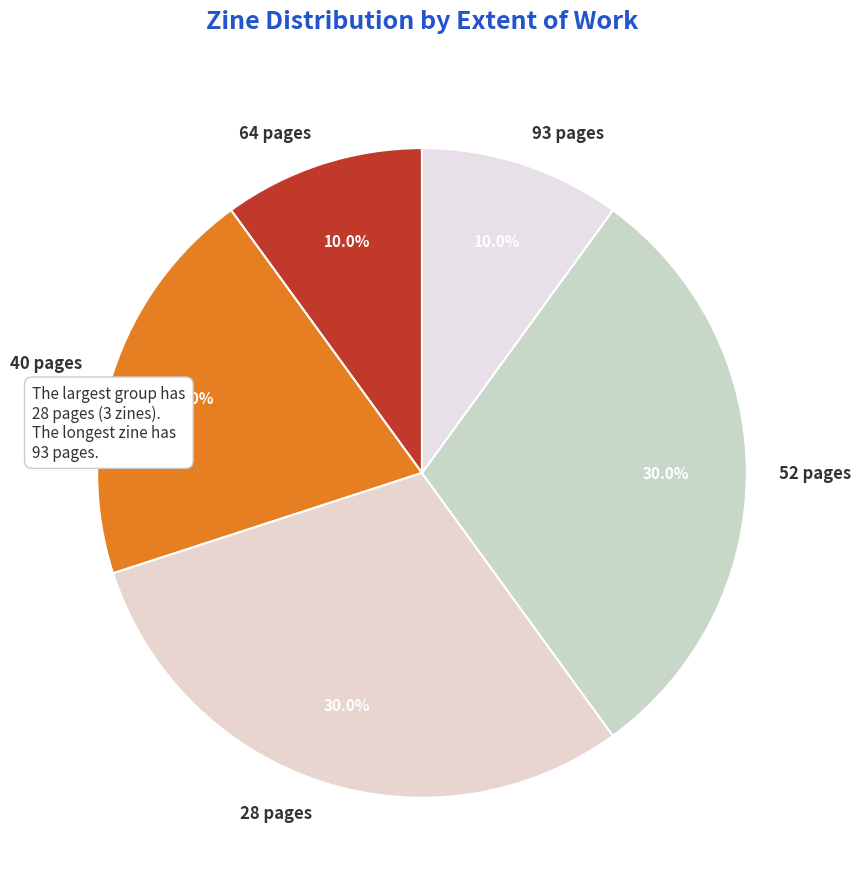

How much of the chart is everything except 93 pages?

90.0%